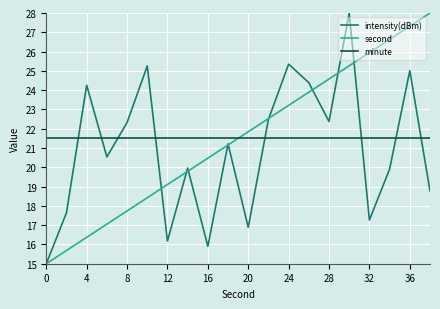

What is the smallest value displayed?

15.0